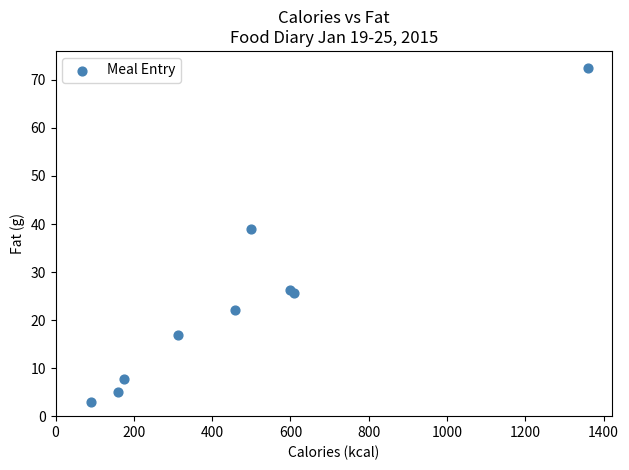

What Y value in the scatter plot is closest to 37?

39.0